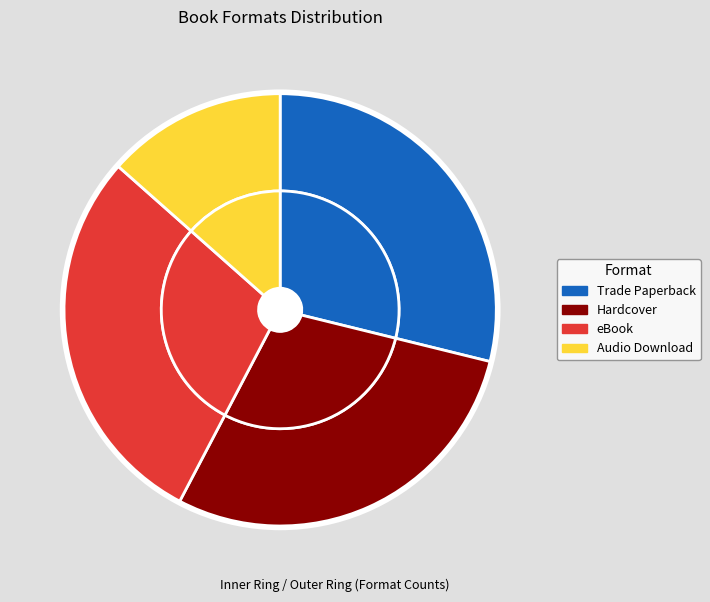

What is the change in value from Trade Paperback to Audio Download?

-8